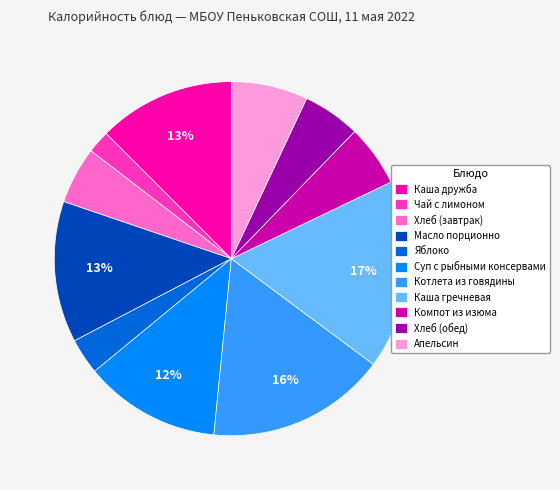

How many segments does this pie chart have?

11